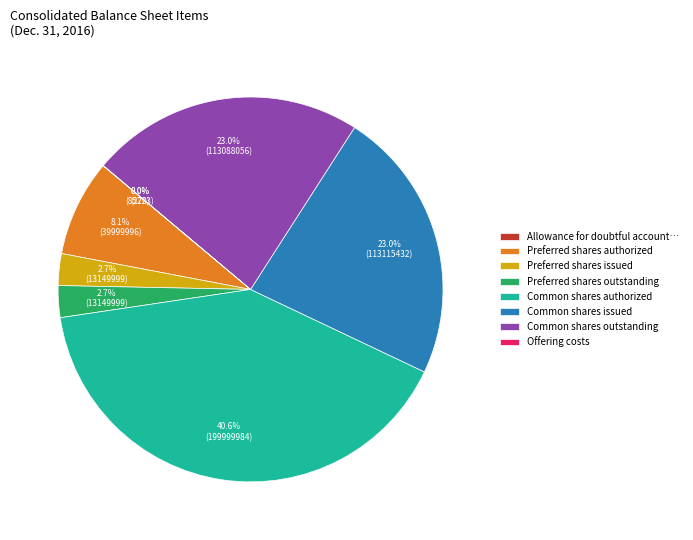

What portion of the pie excludes Preferred shares issued?

97.3%